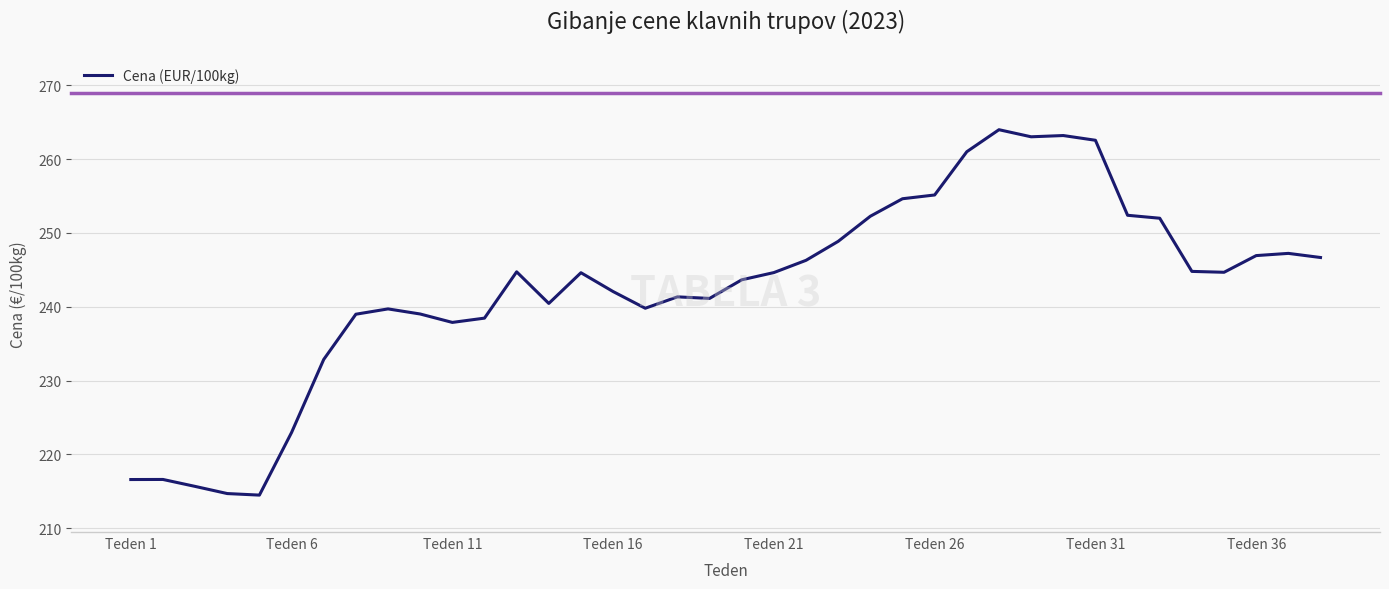

What is the difference between the maximum and minimum values?

49.5